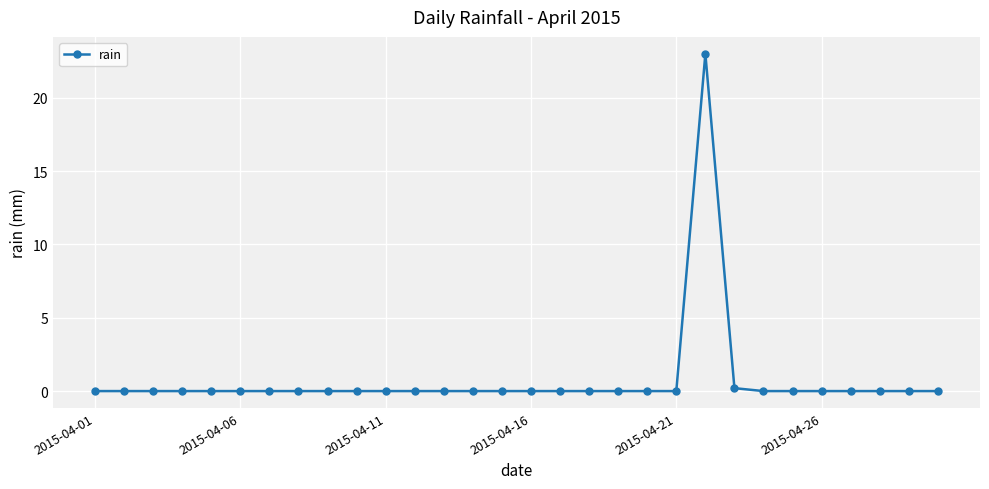

What is the sum of all values?

23.2